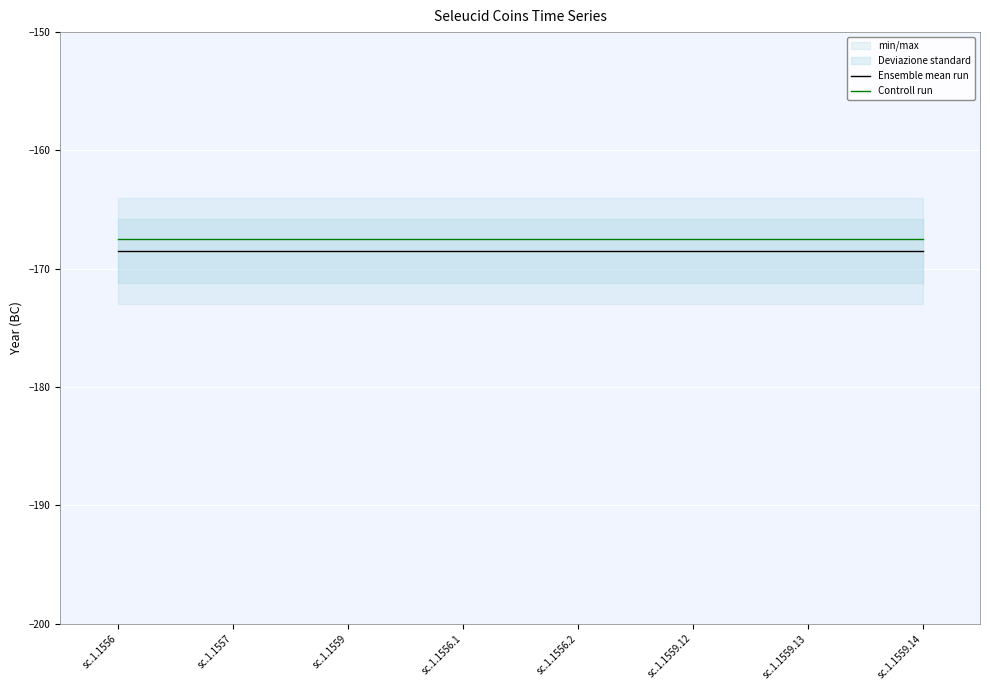

Count the number of categories in the chart.

8